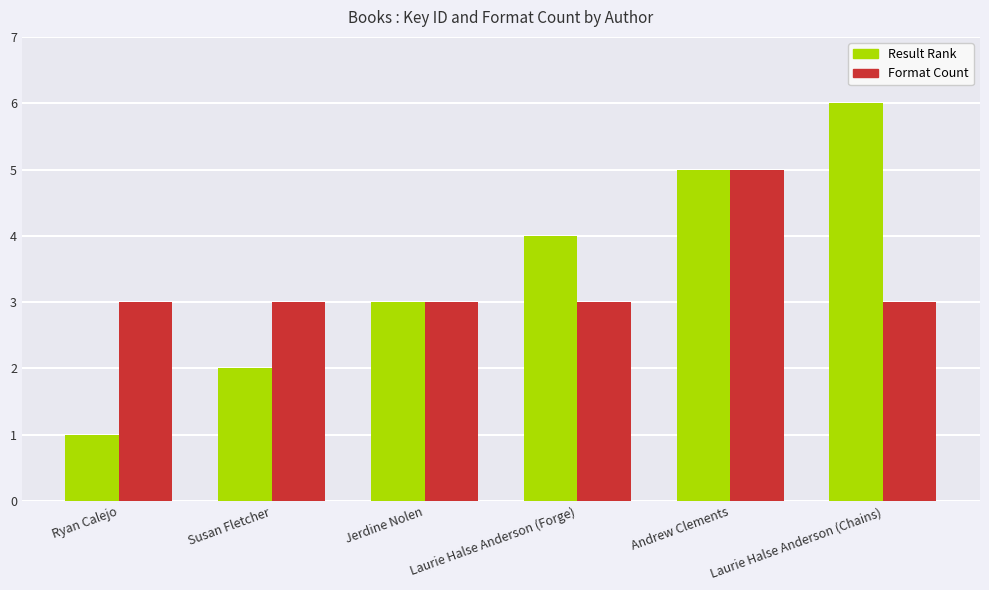

What is the label of the 1st bar from the left?

Ryan Calejo